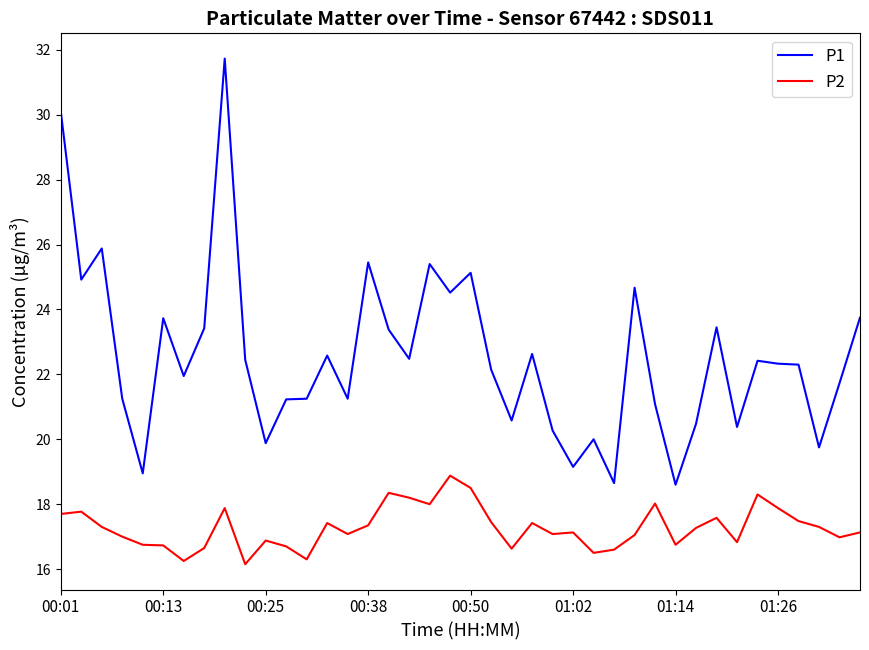

What is the highest value of the P1 series?

31.7